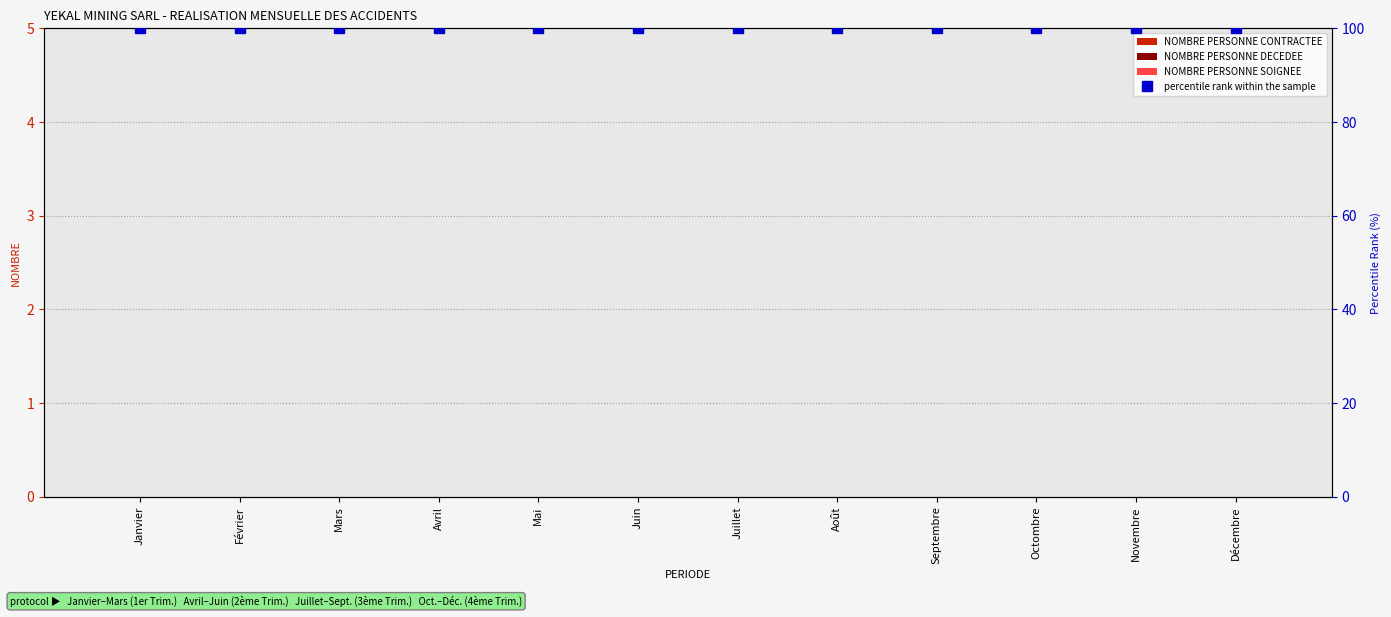

Count the number of categories in the chart.

12